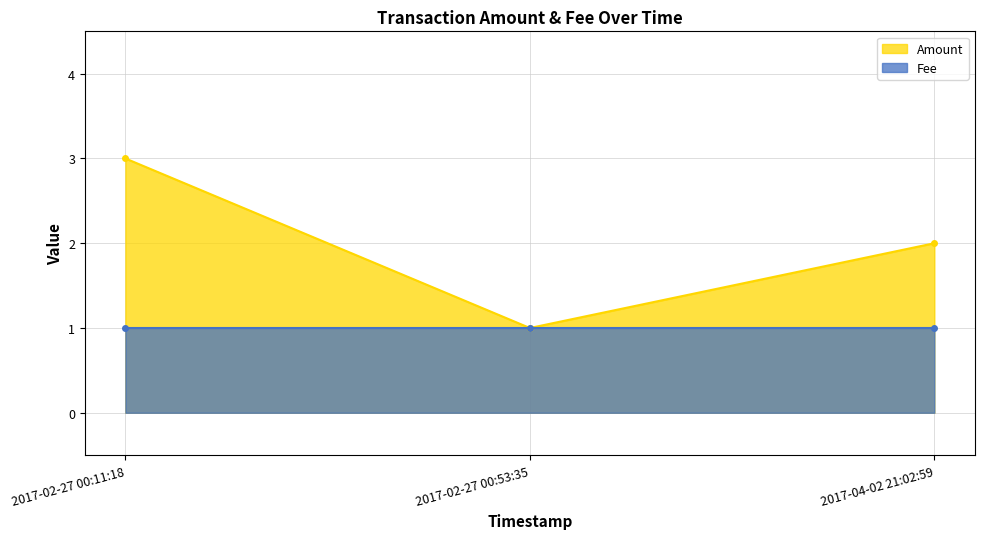

The value of Fee at 2017-02-27 00:53:35 is 0.2. True or false?

False